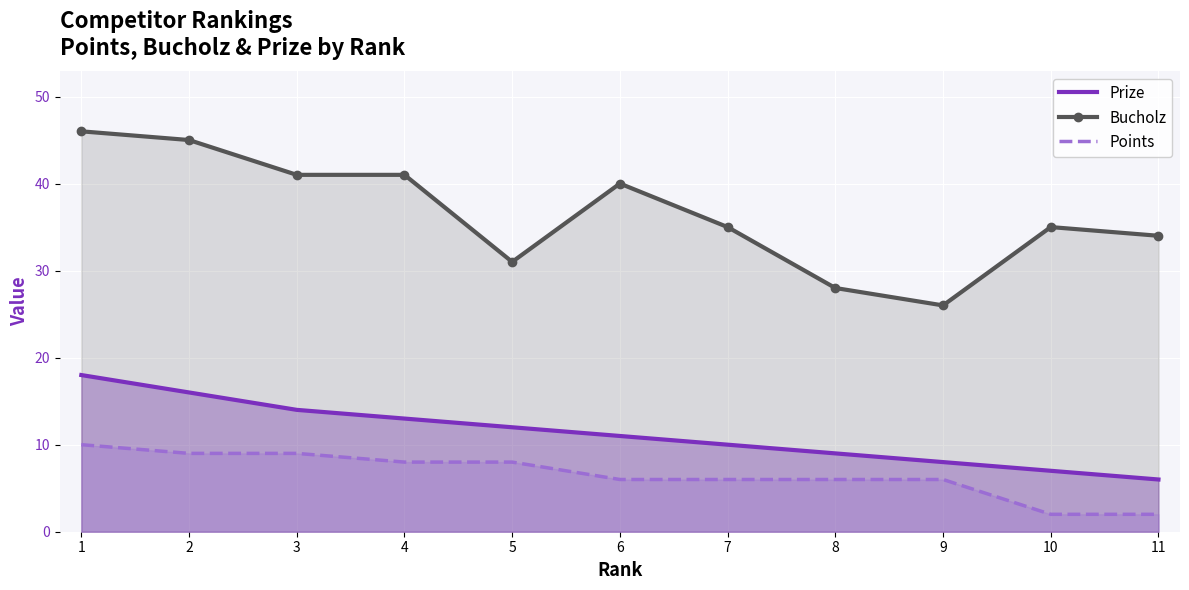

The value of Bucholz at 2 is 45. True or false?

True